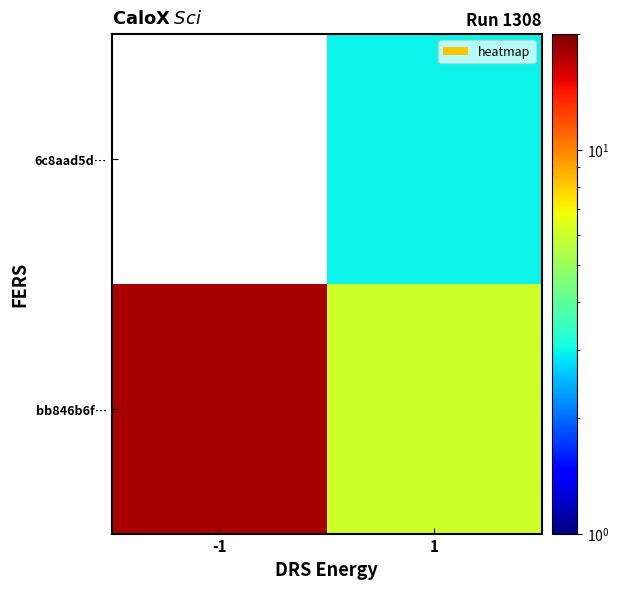

Which label corresponds to the largest value in the chart?

-1